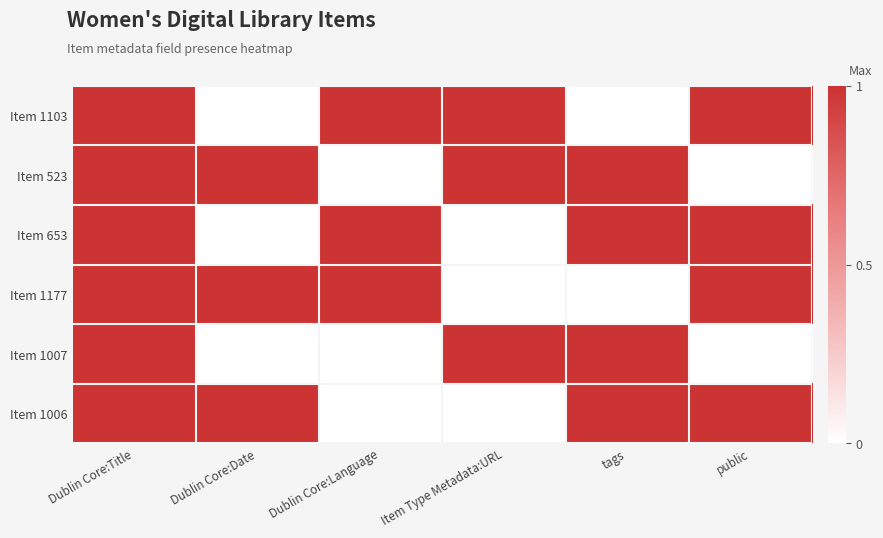

How many data points does each series have?

6